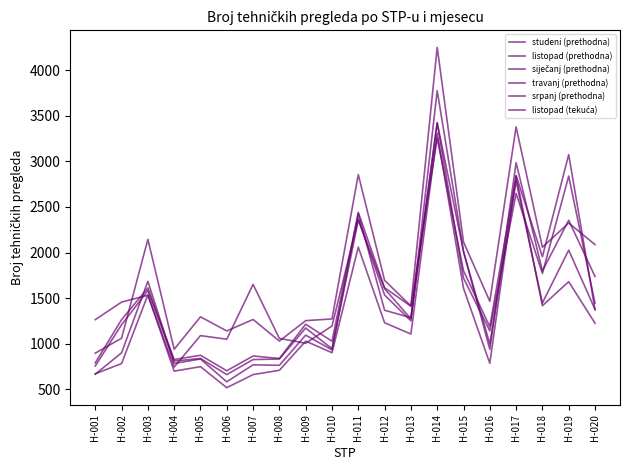

Does the chart display data point markers on the line(s)?

No